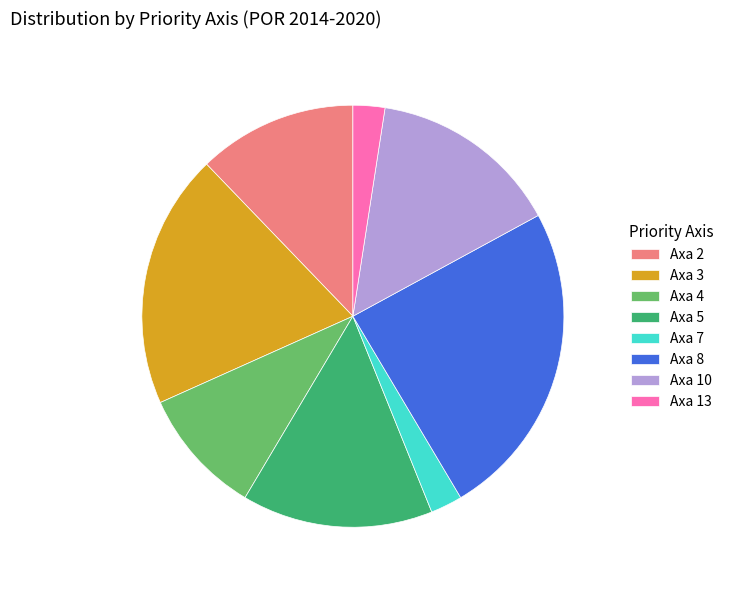

Which category has the biggest portion of the pie?

Axa 8